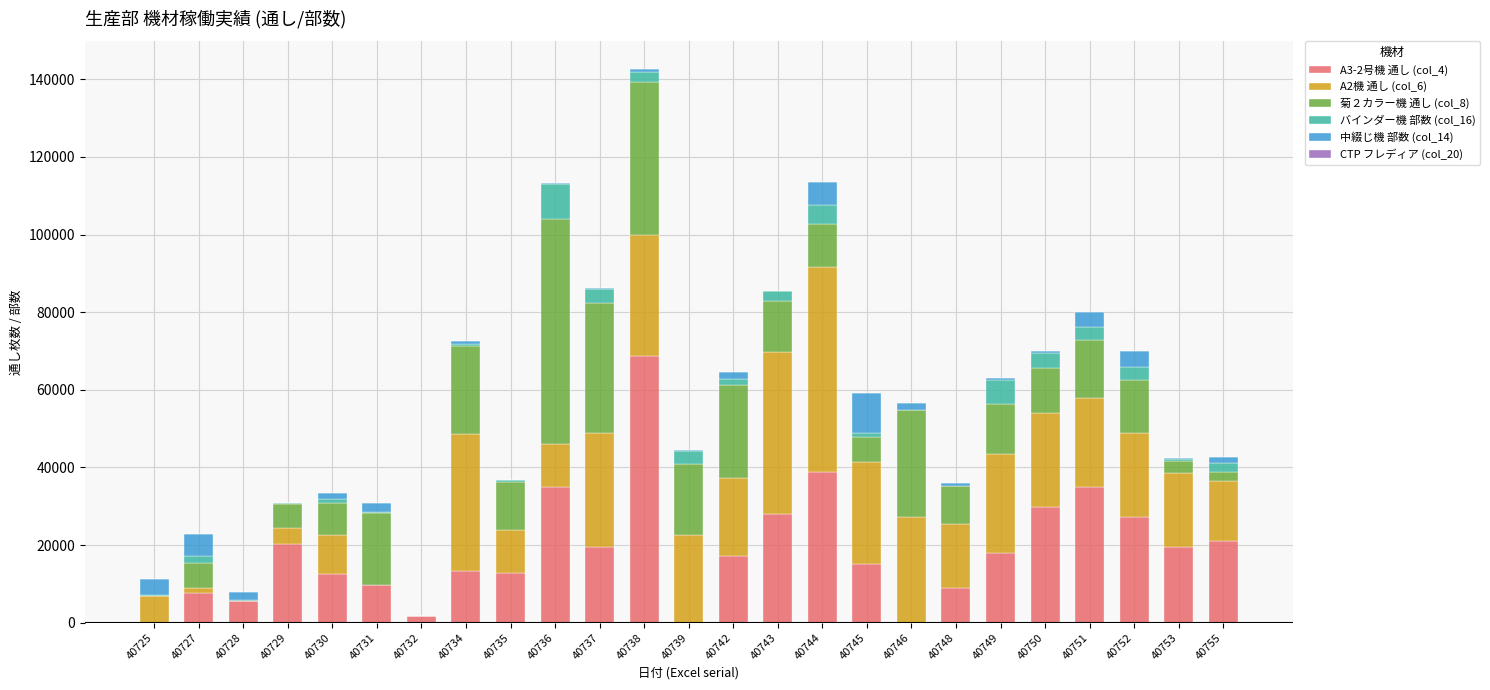

At which category is the sum across all series the highest?

40738